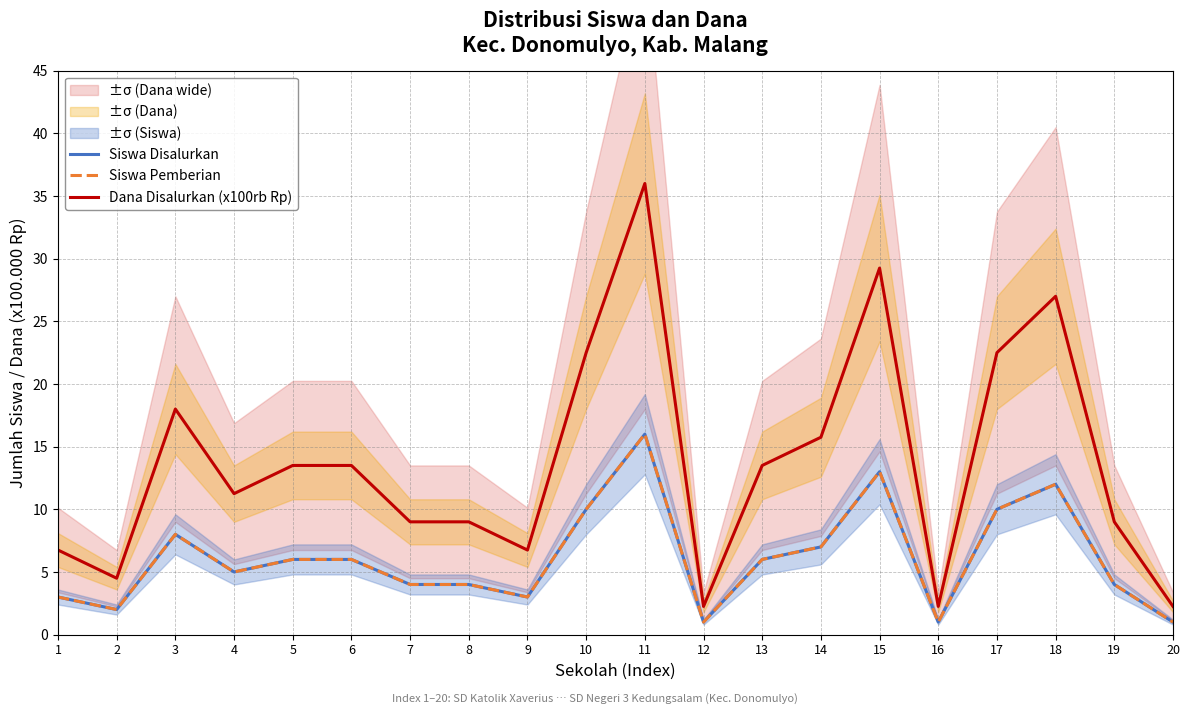

What is the sum of all Siswa Pemberian values?

122.0